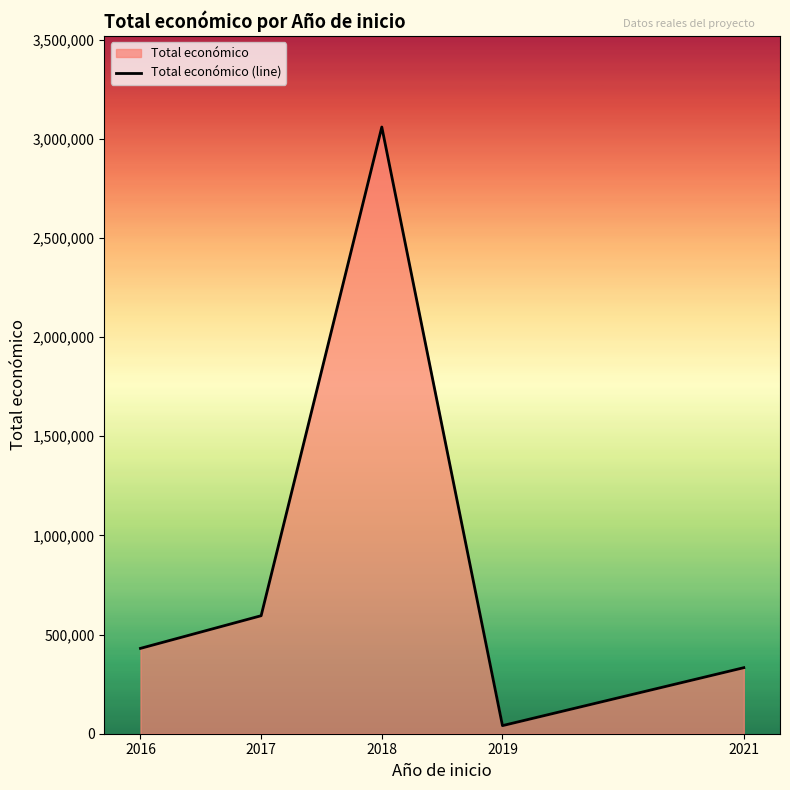

At which category does the data reach its first local peak?

2018